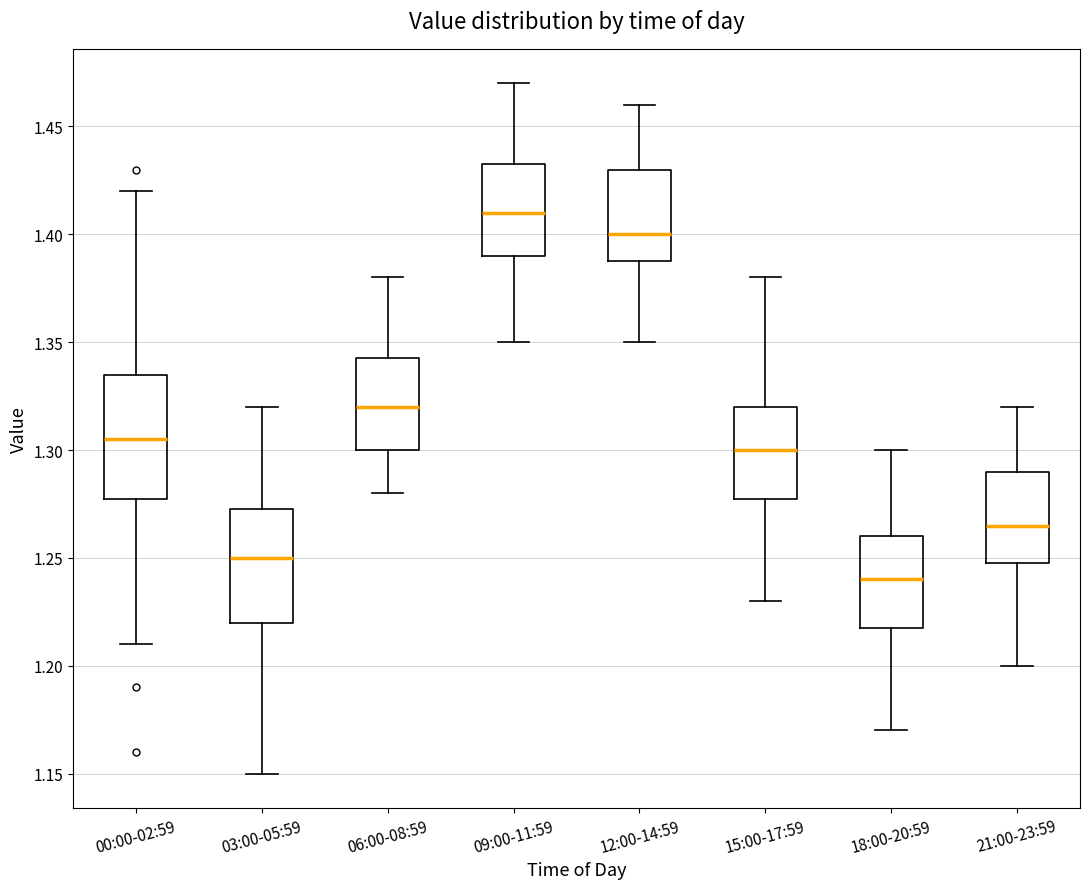

Which box has the highest median line?

09:00-11:59